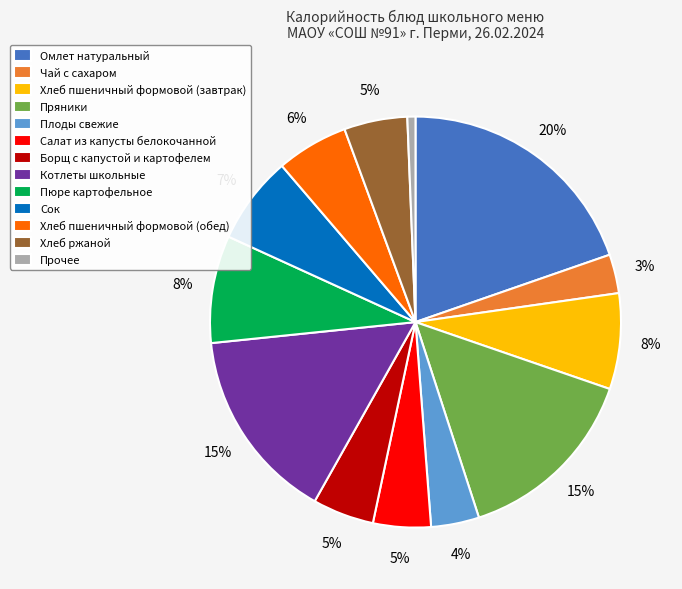

Is there a majority slice in this chart?

No